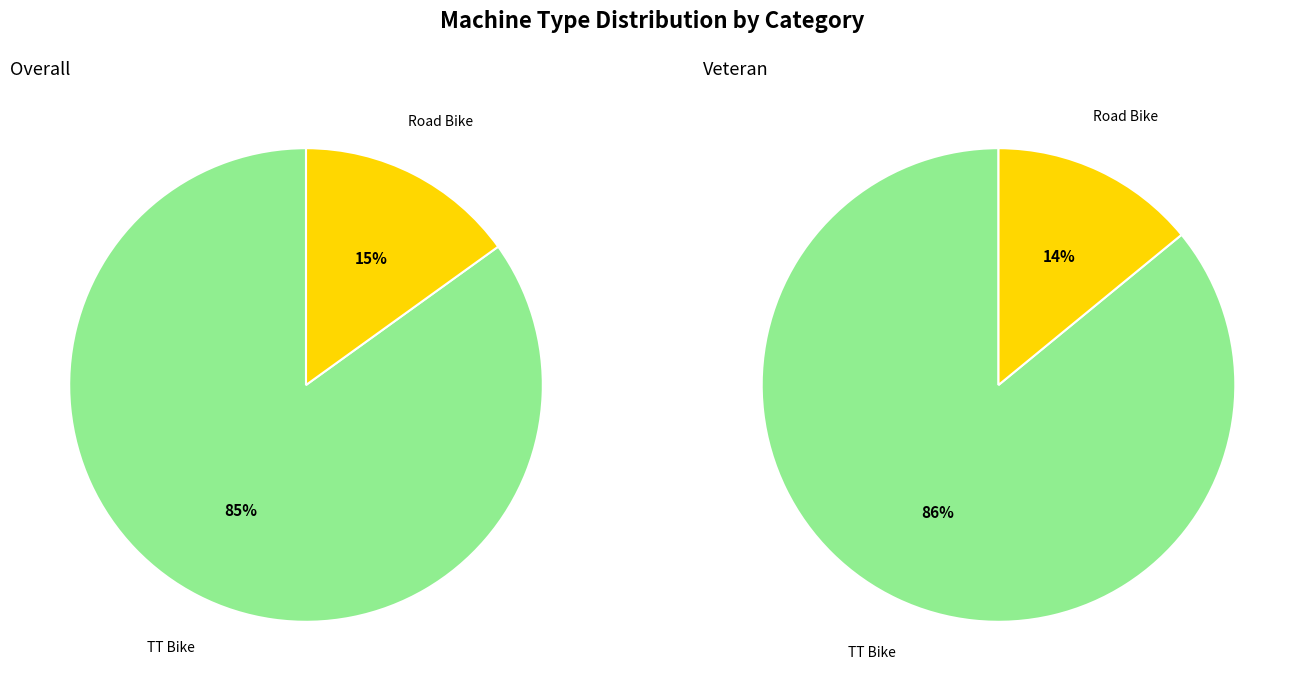

Rank the categories by value from highest to lowest.

TT Bike, Road Bike